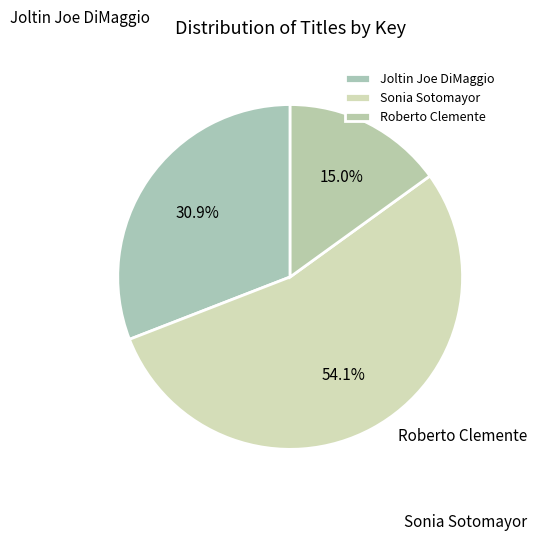

What is the total percentage of Sonia Sotomayor and Roberto Clemente?

69.1%